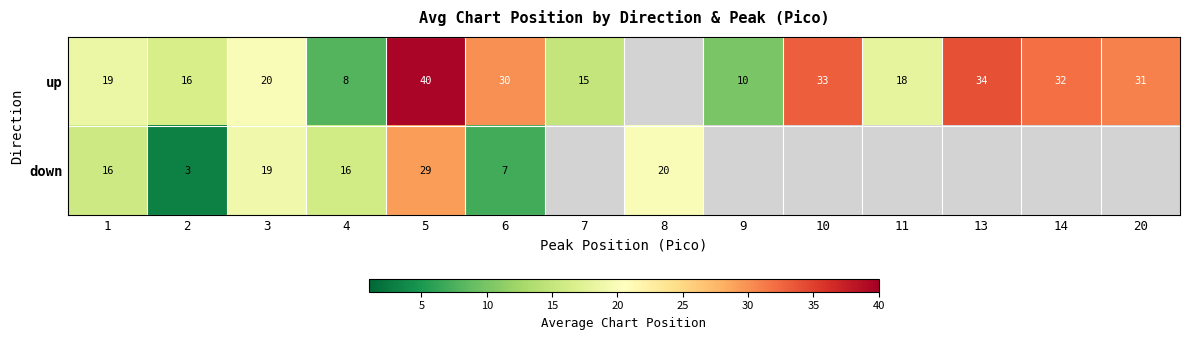

At which label does row_0 first exceed 30?

5